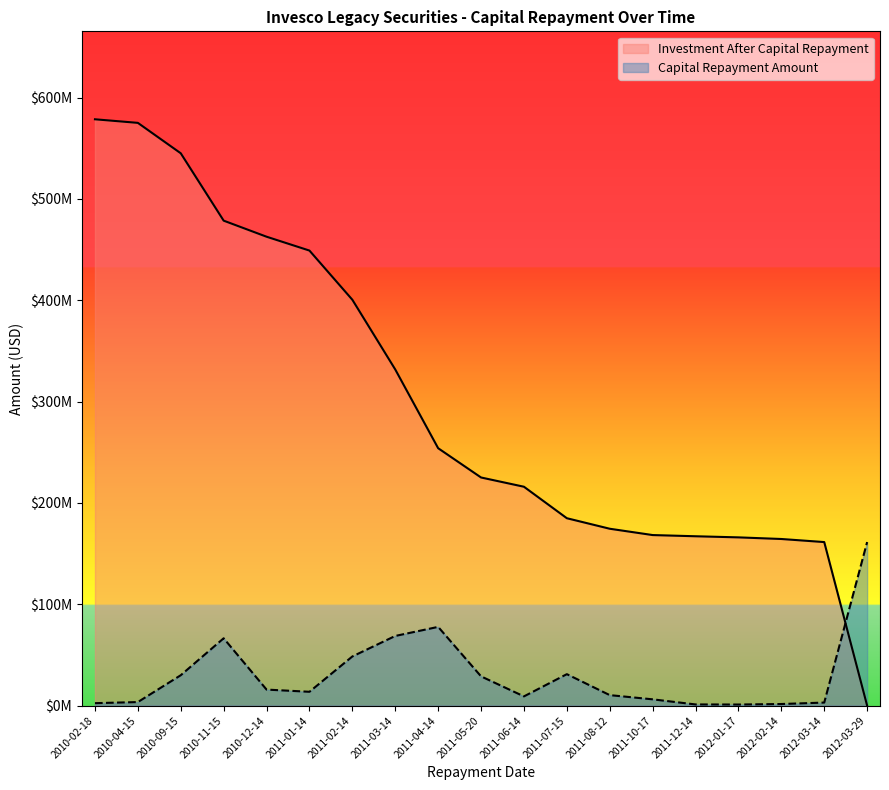

The Investment After Capital Repayment series shows 400461178.4 at 2011-02-14. True or false?

True